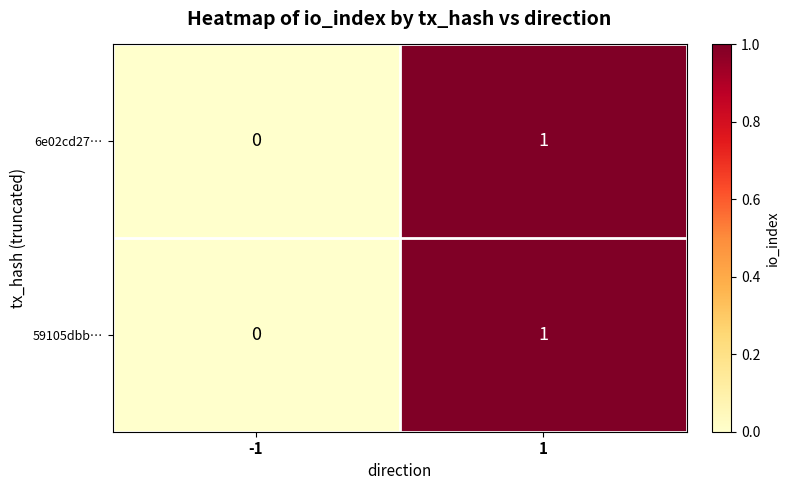

The value of 6e02cd27… at 1 is 1. True or false?

True